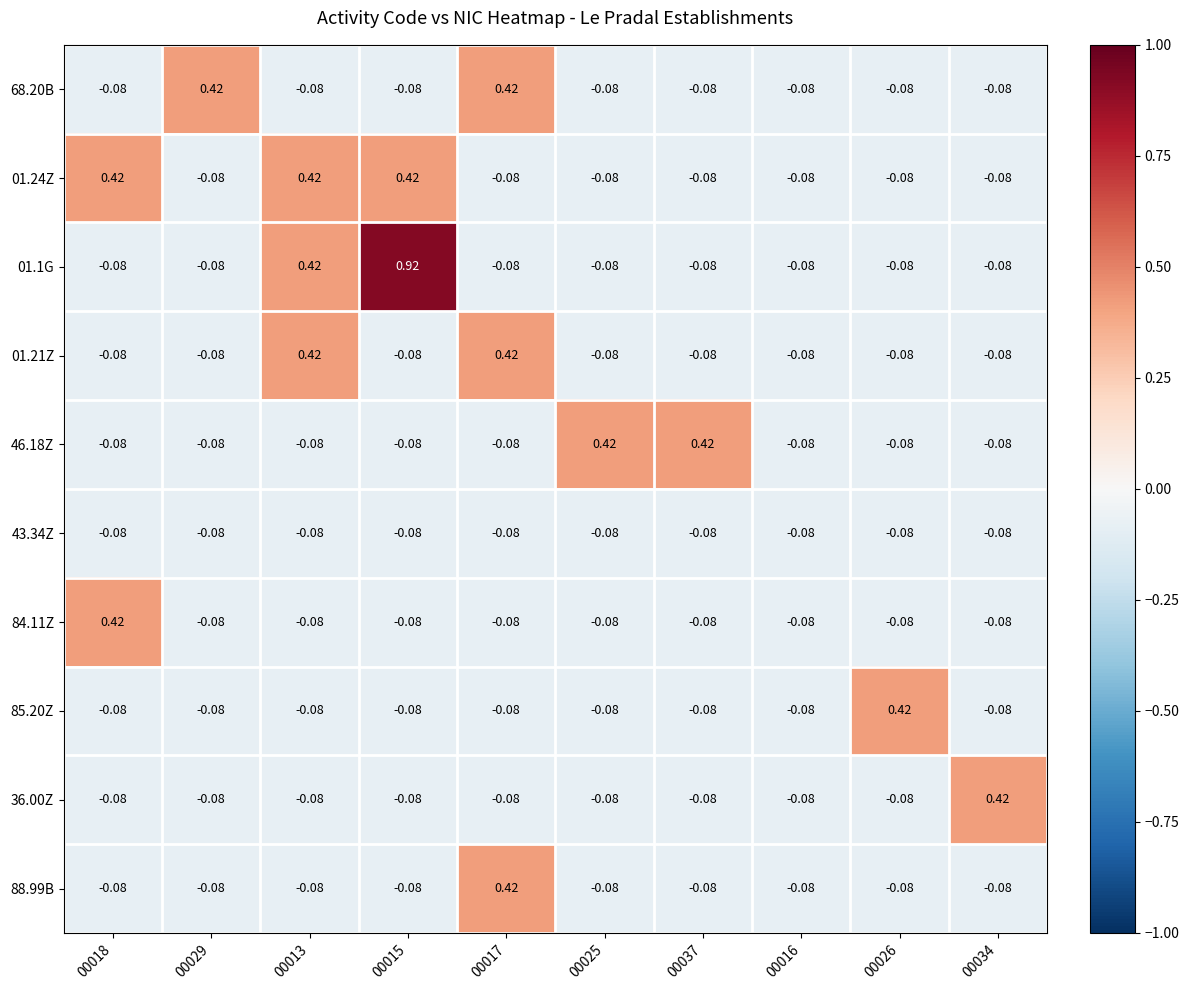

Is the value of 01.1G at 00015 greater than the value of 68.20B at 00017?

Yes